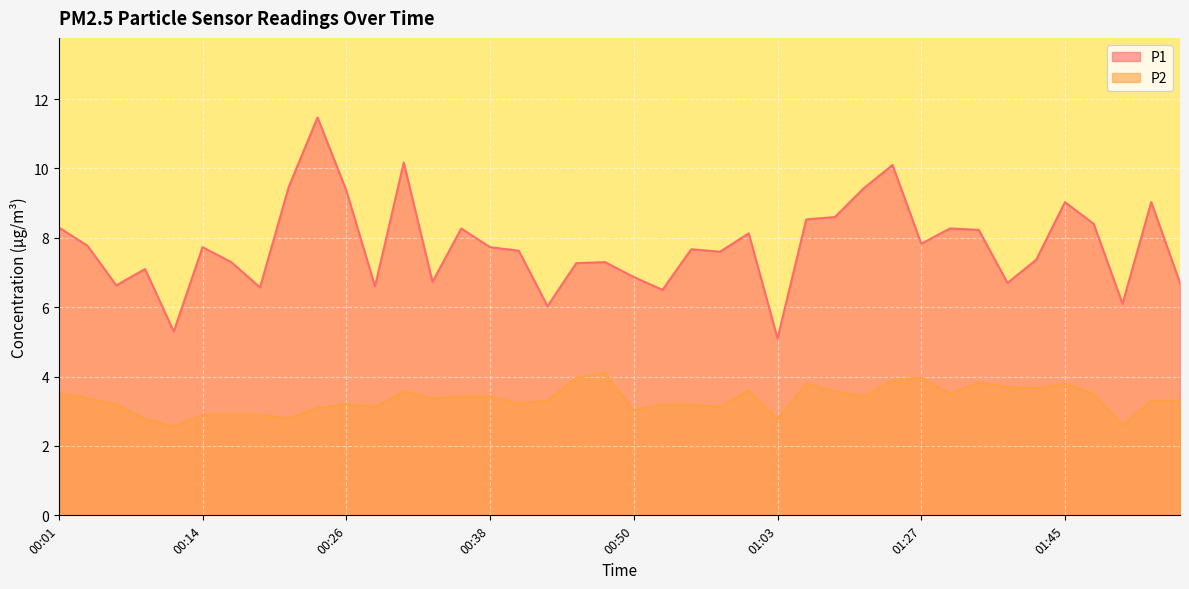

What is the greatest value displayed?

11.5